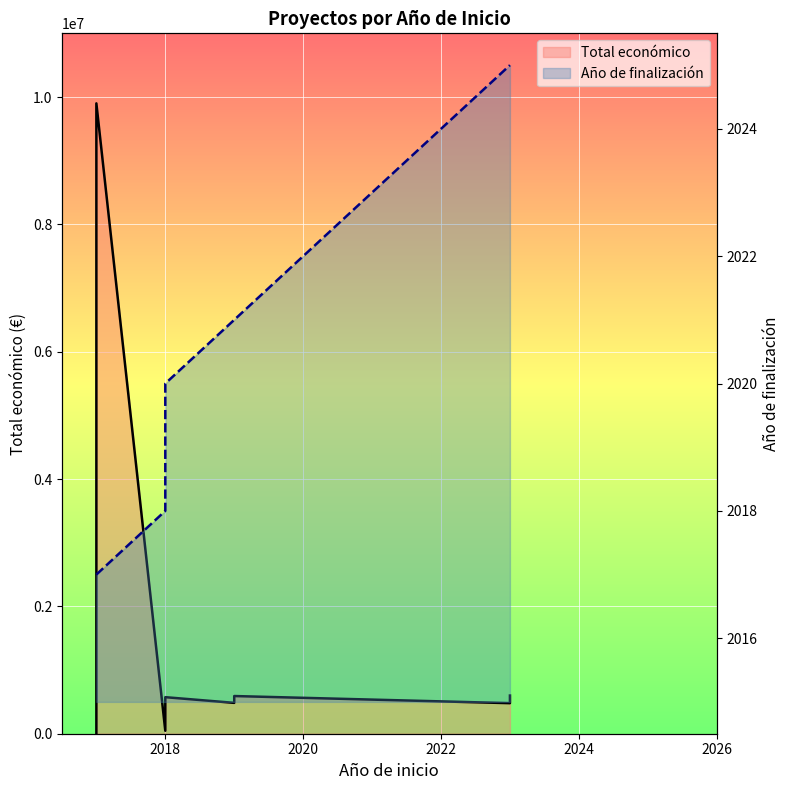

Rank the series at 8 from lowest to highest value.

Año de finalización, Total económico